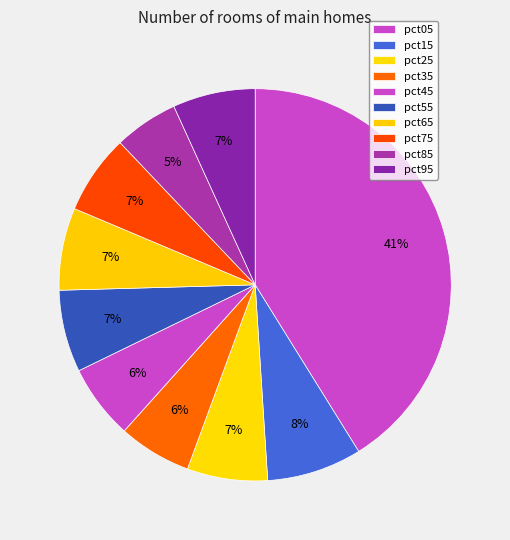

Rank the categories by value from lowest to highest.

pct85, pct35, pct45, pct75, pct25, pct55, pct65, pct95, pct15, pct05